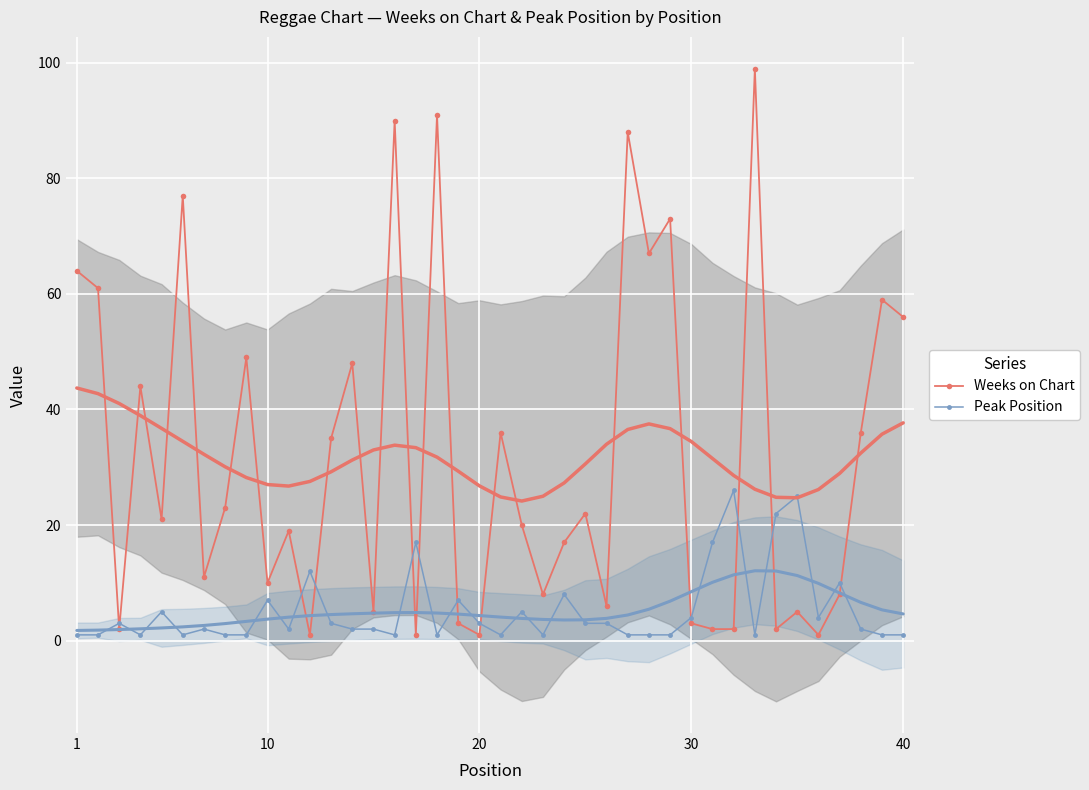

Rank the series by their average value, from highest to lowest.

Weeks on Chart, Peak Position